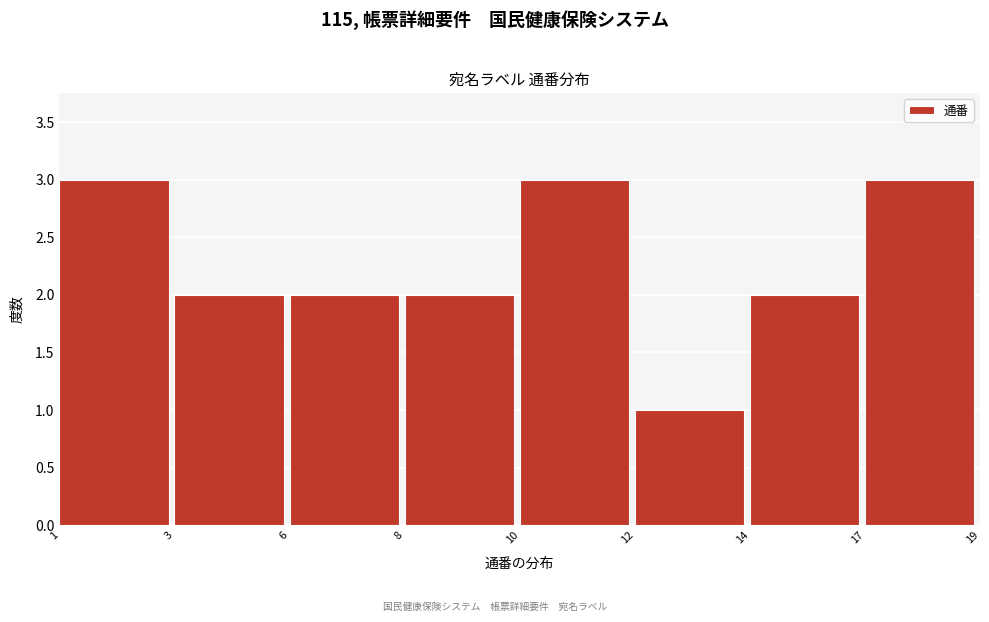

Reading left to right, transcribe all the data shown in this chart.

3	2	2	2	3	1	2	3